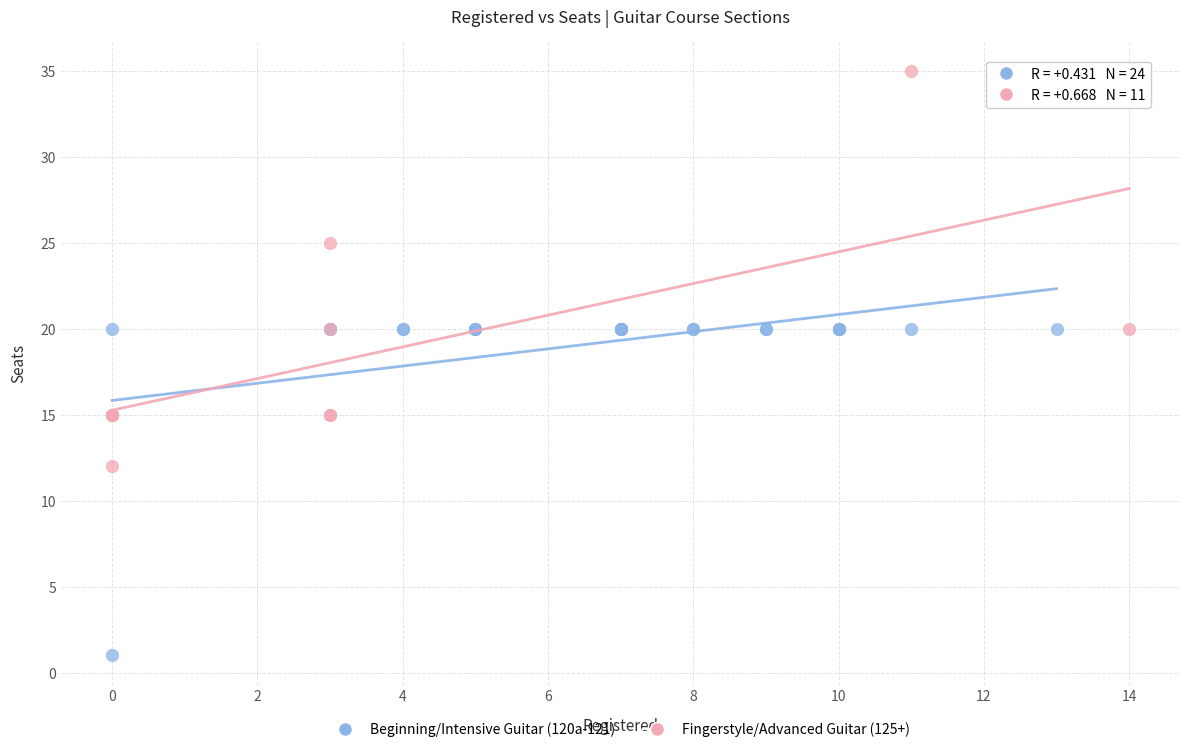

Which series has the largest Y range (max minus min)?

Fingerstyle/Advanced Guitar (125+)